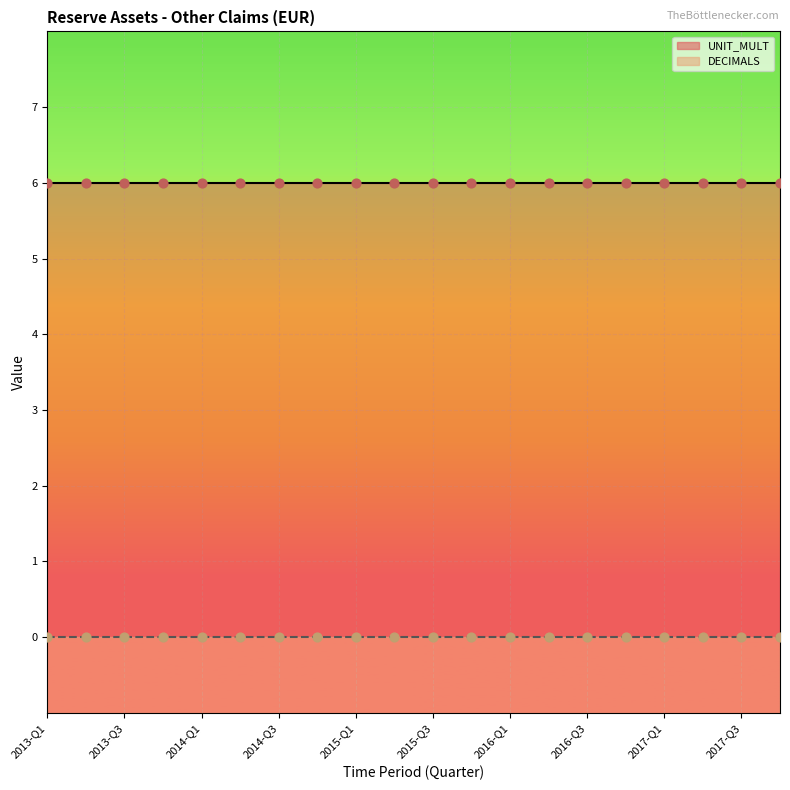

Which series reaches the minimum Y coordinate?

DECIMALS